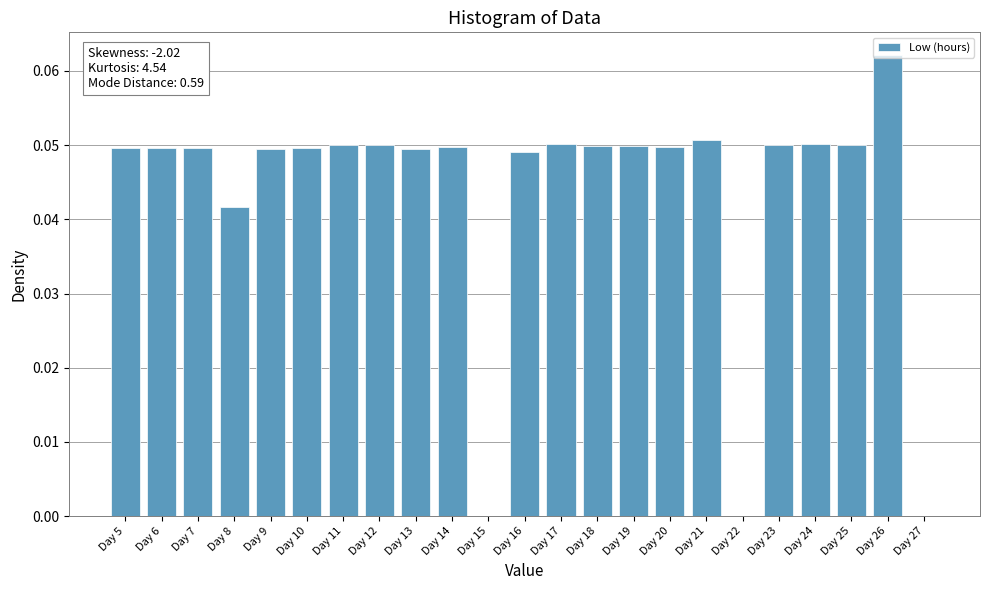

The value at Day 25 is 0.0. True or false?

True